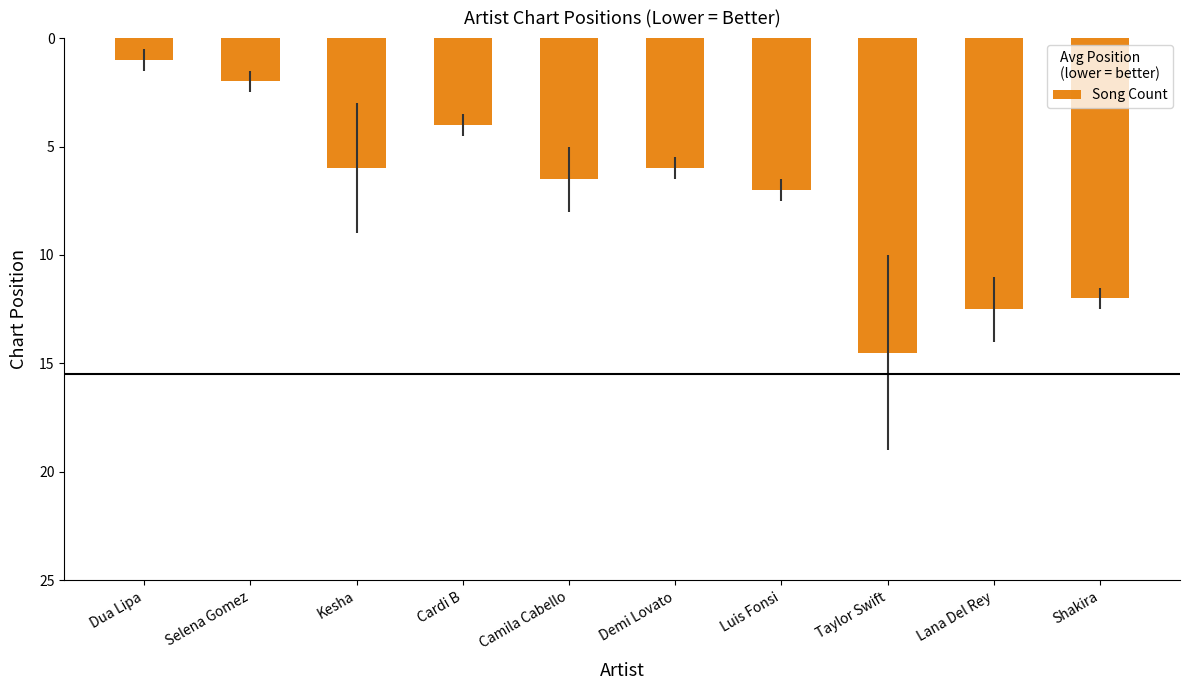

What is the maximum value shown in the chart?

14.5